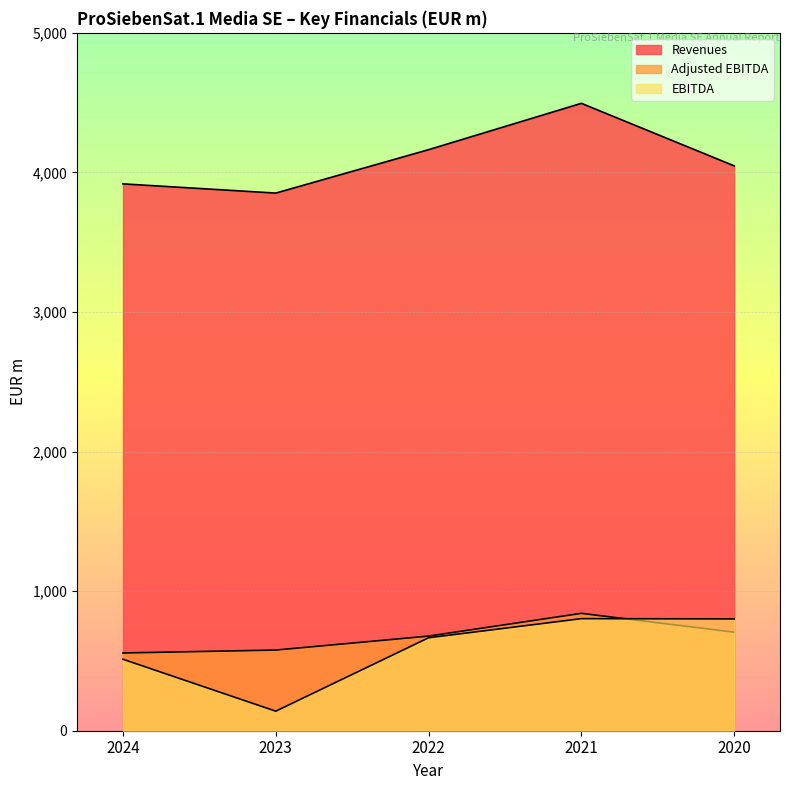

What is the sum of the EBITDA values at 2023 and 2022?

806